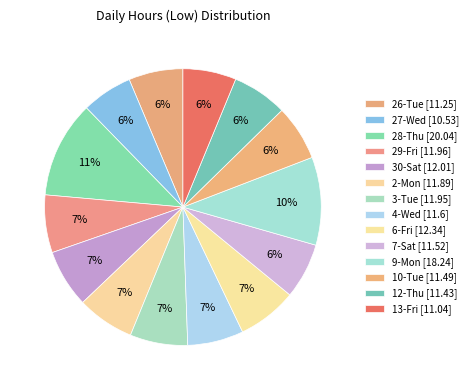

How many segments does this pie chart have?

14